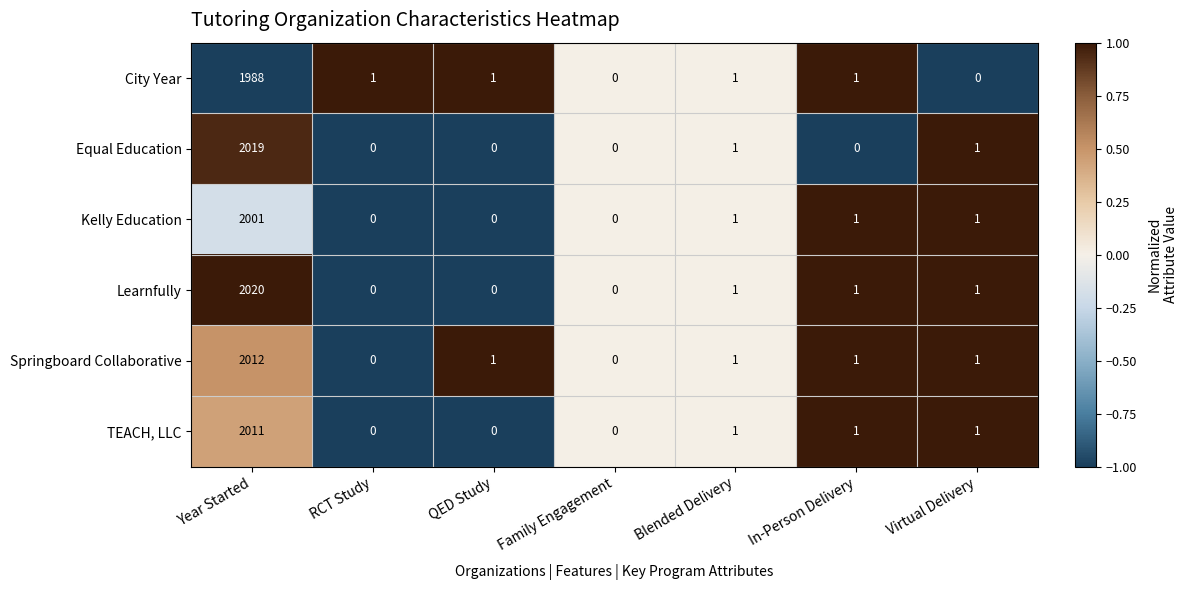

How many series are shown in this chart?

6